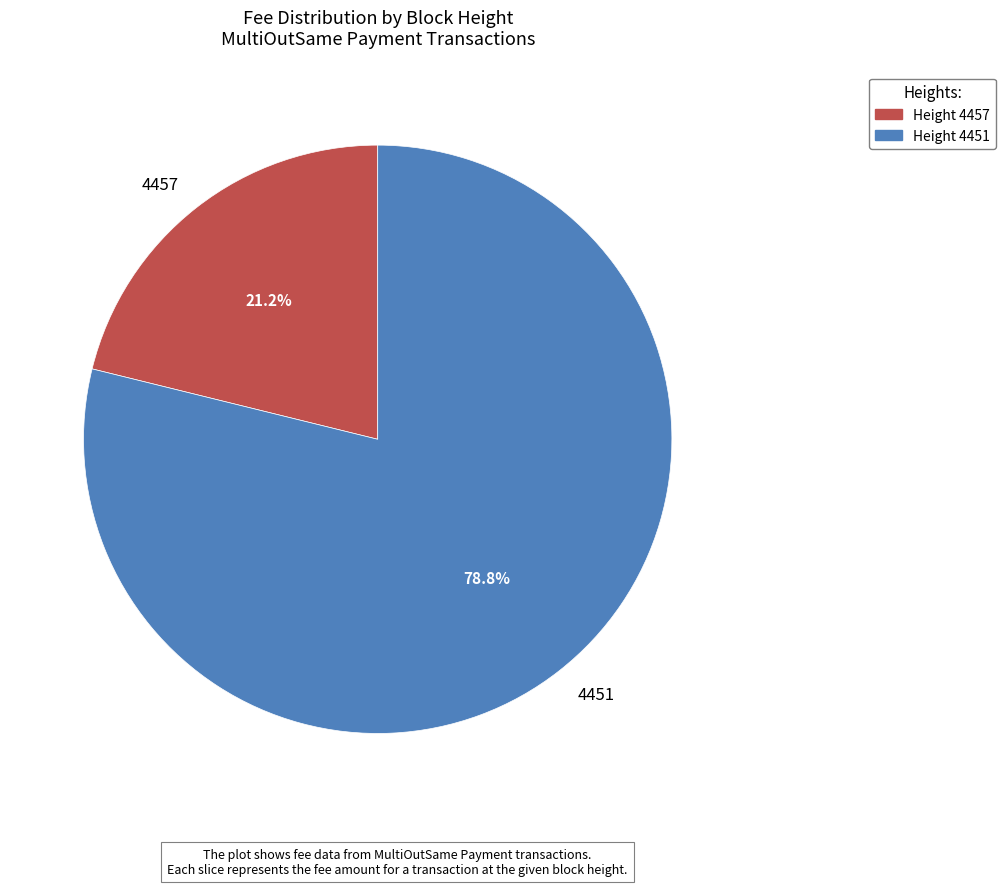

Which category has the smallest portion of the pie?

Height 4457